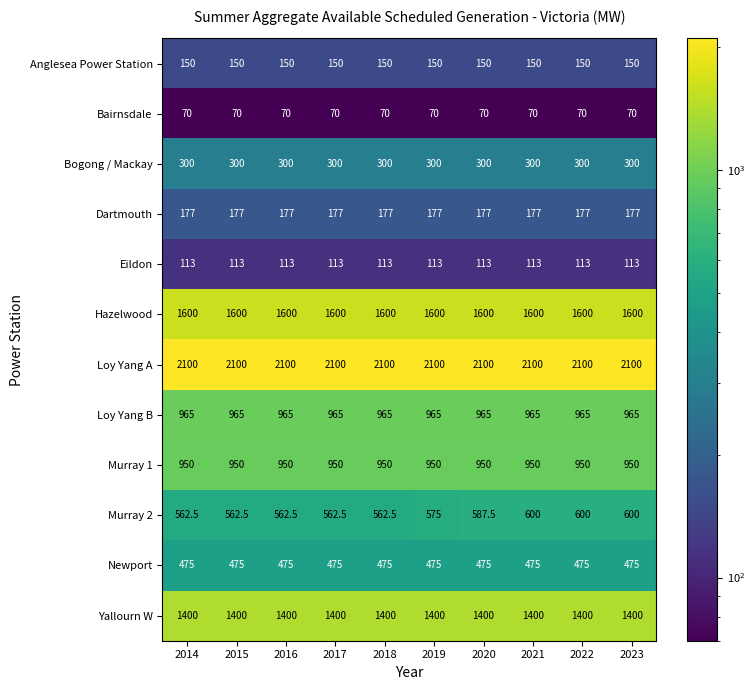

What is the minimum value shown in the chart?

70.0